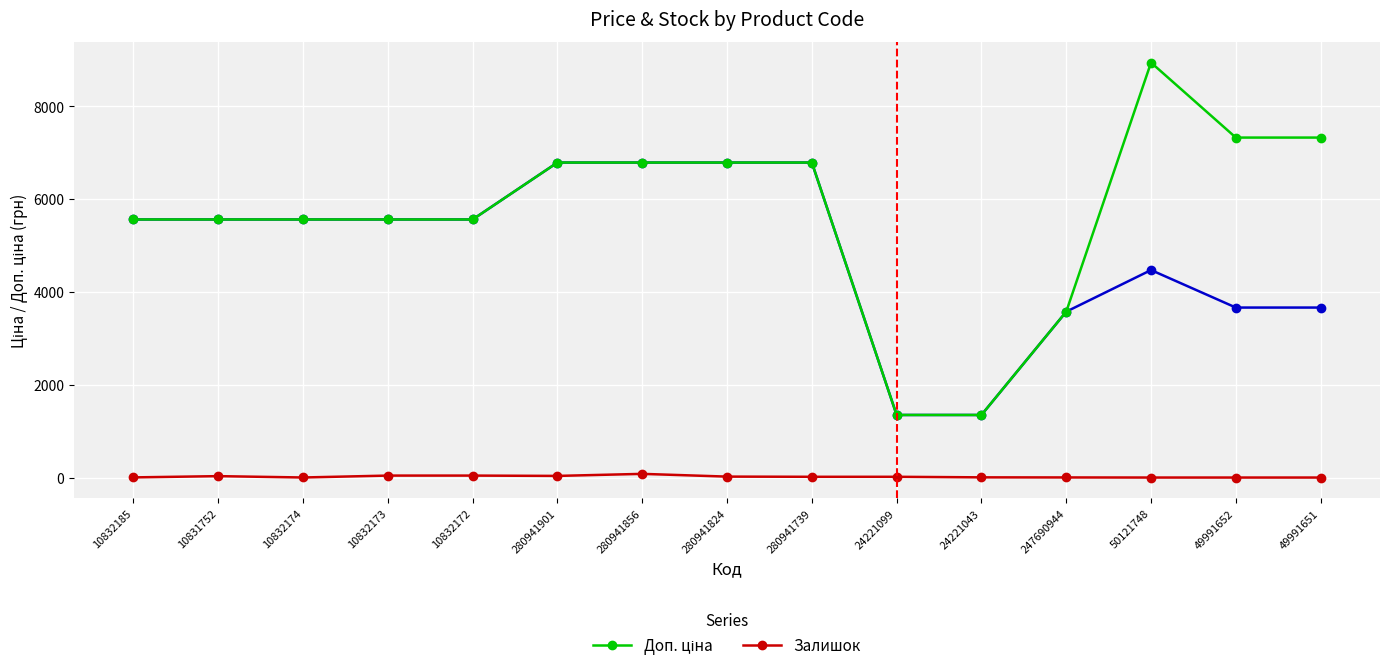

Which category has the highest value across all series?

50121748